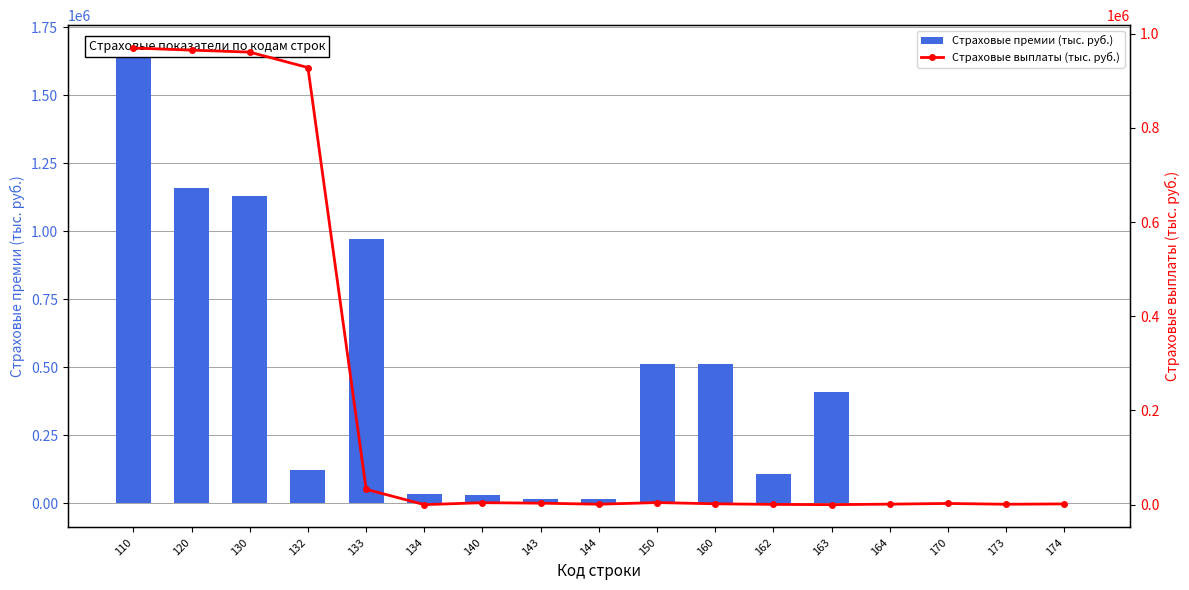

Which label corresponds to the largest value in the chart?

110